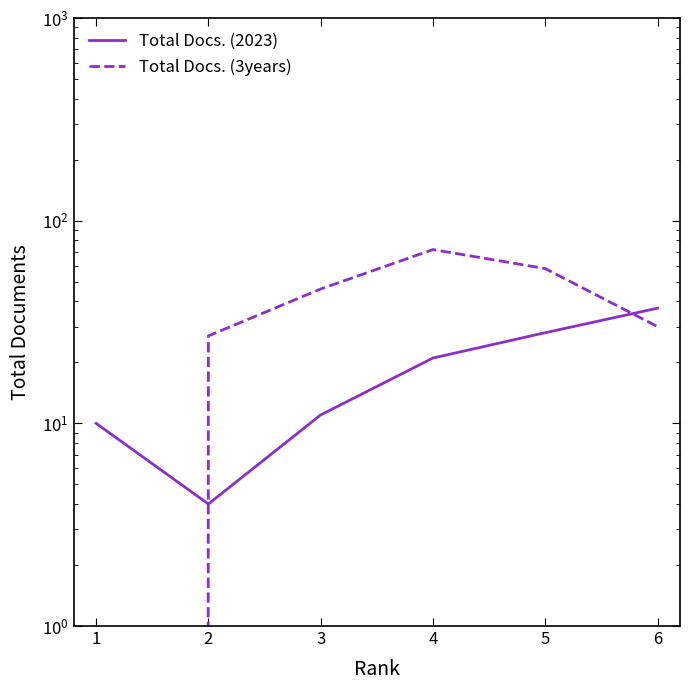

What is the sum of the Total Docs. (3years) values at 1 and 5?

58